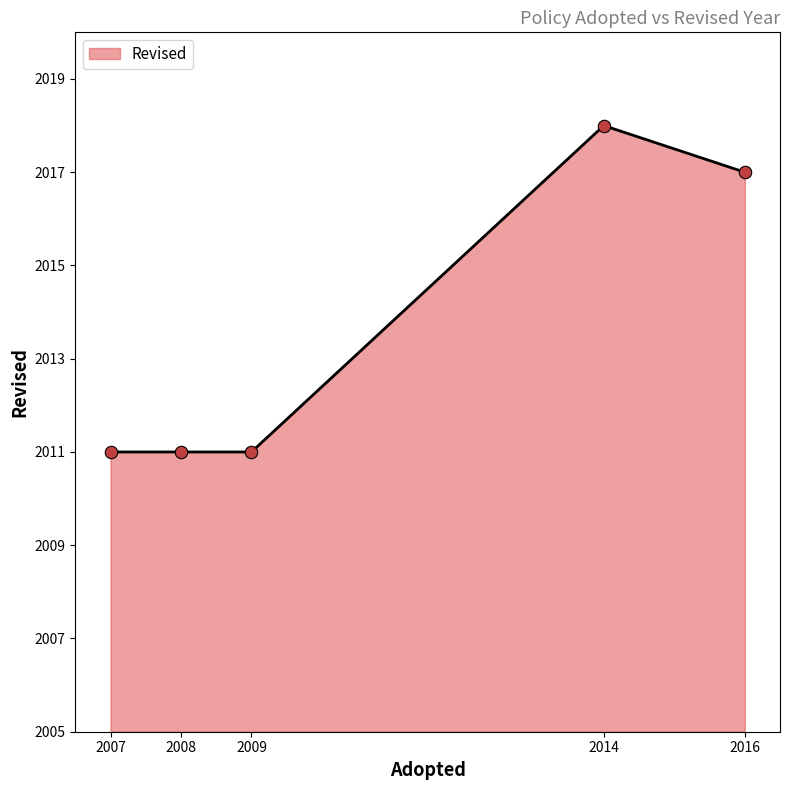

Which has a higher value, 2009 or 2014?

2014